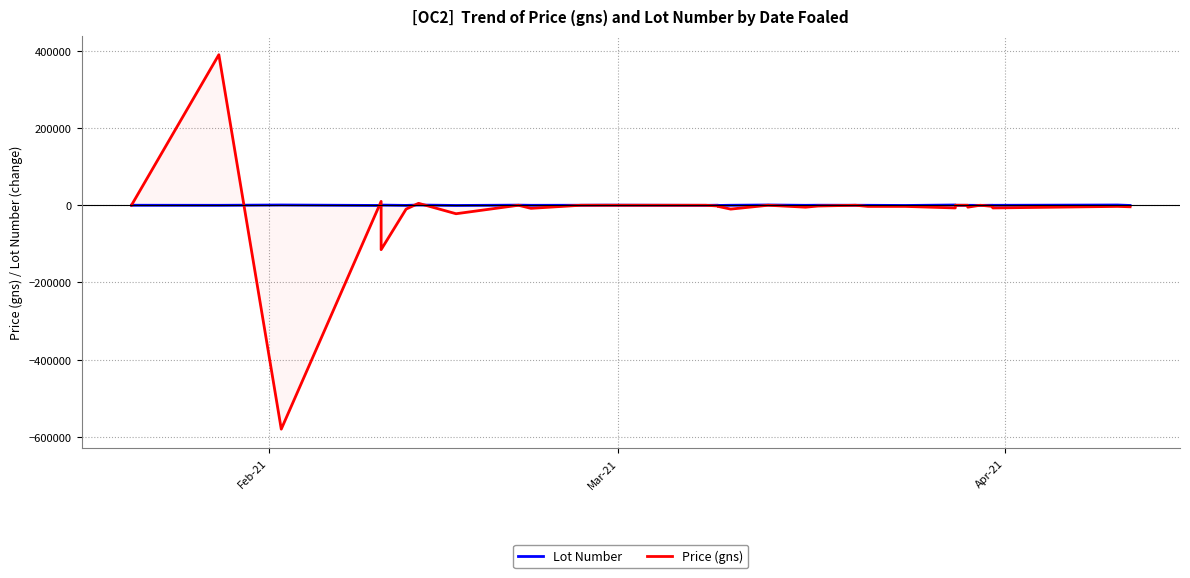

How many data points does each series have?

31